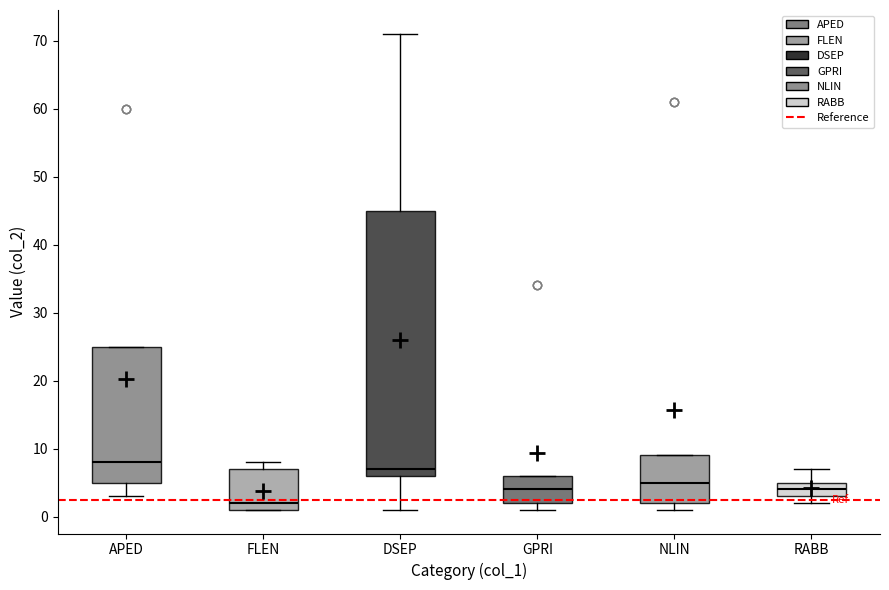

Reading left to right, read every box against the y-axis: the position of its median line, the range the box covers, and the ends of its whiskers. The values are not printed on the chart, so give them approximately, as read against the axis.

APED: median 8, box 5 to 25, whiskers 3 to 25
FLEN: median 2, box 1 to 7, whiskers 1 to 8
DSEP: median 7, box 6 to 45, whiskers 1 to 71
GPRI: median 4, box 2 to 6, whiskers 1 to 6
NLIN: median 5, box 2 to 9, whiskers 1 to 9
RABB: median 4, box 3 to 5, whiskers 2 to 7